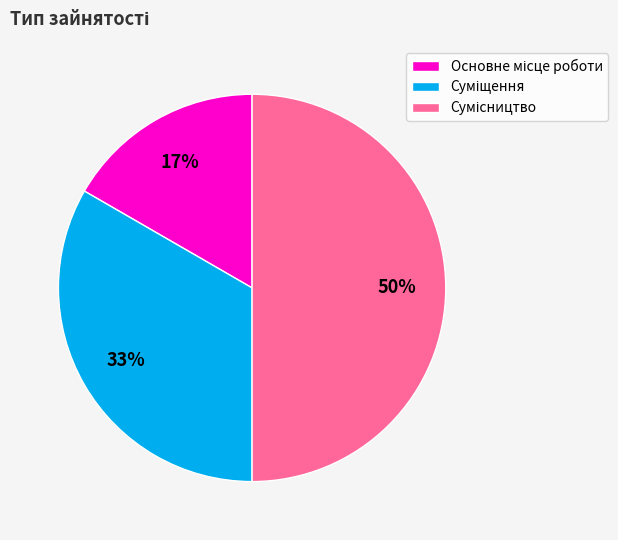

To the nearest percent, what is the average slice percentage?

33%